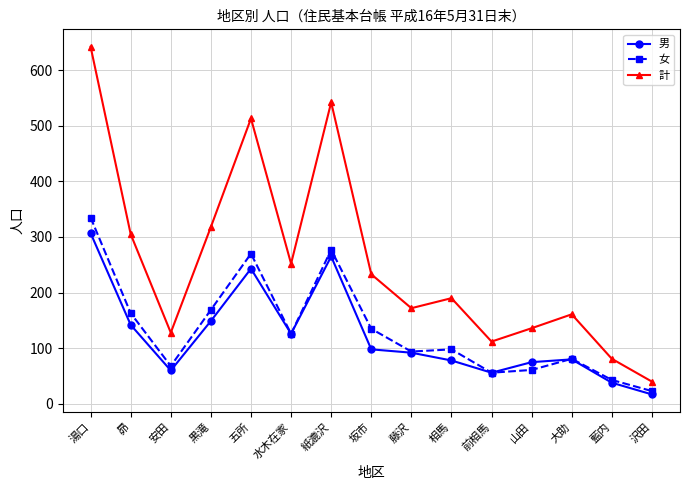

How many lines are shown in the chart?

3